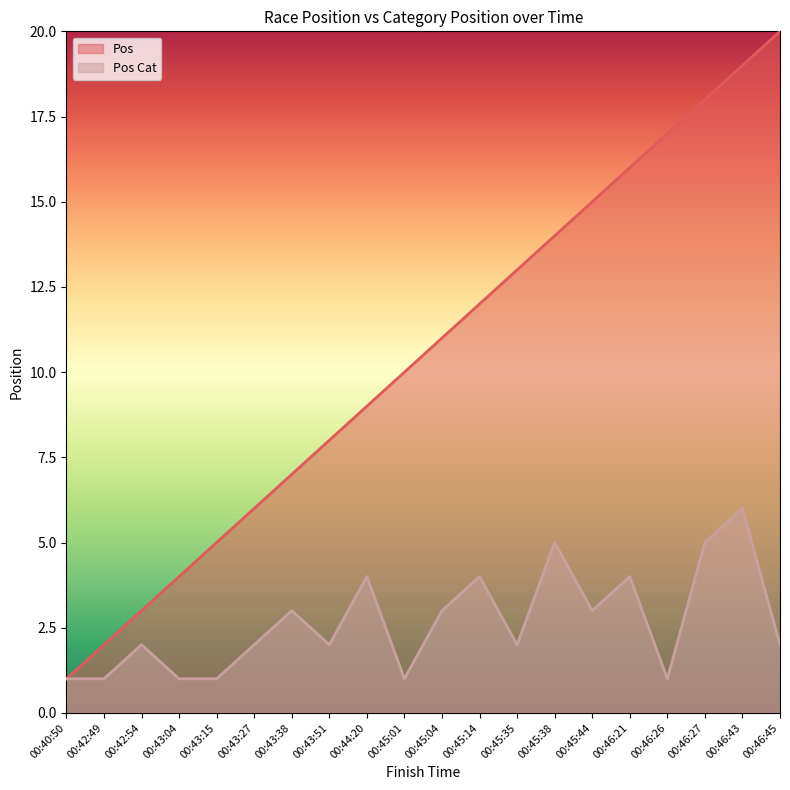

How many data points in Pos Cat are less than 2?

6